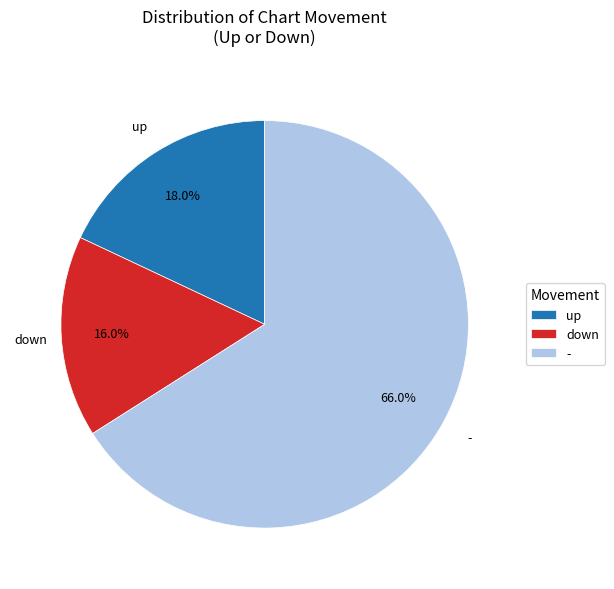

To the nearest percent, what percentage of the pie is up?

18%